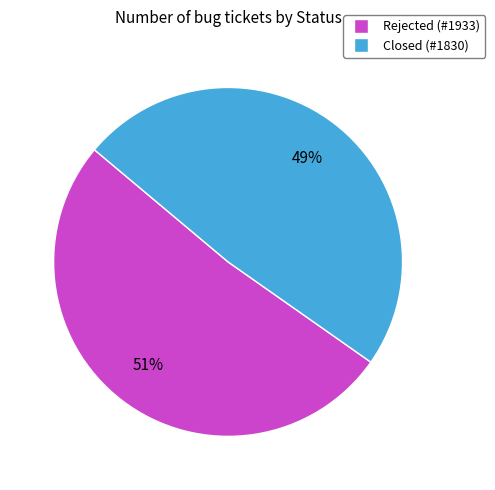

How many slices are in this pie chart?

2